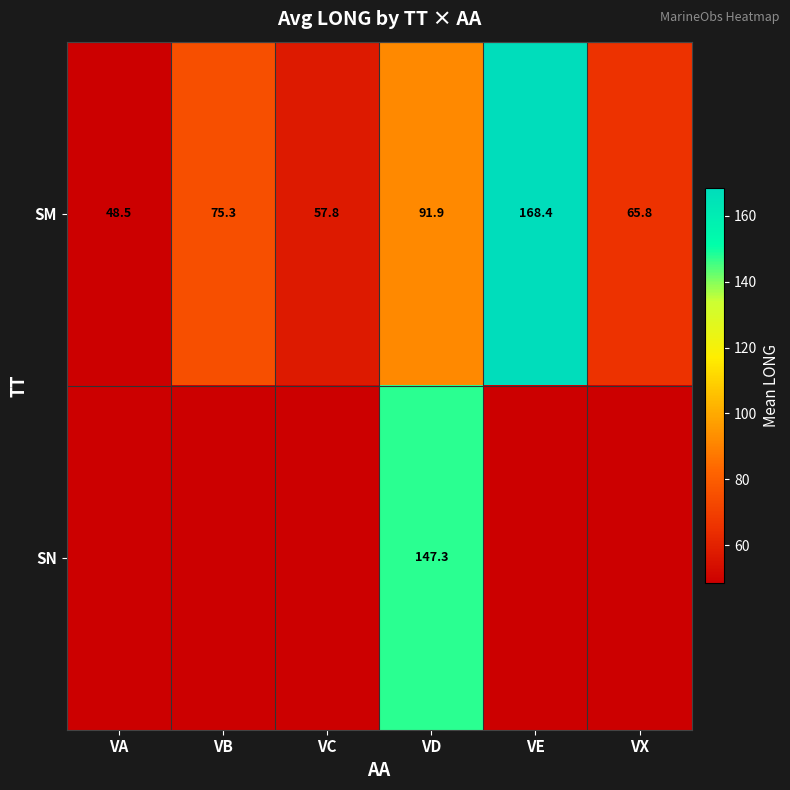

Is the value of SM at VD greater than the value of SN at VD?

No